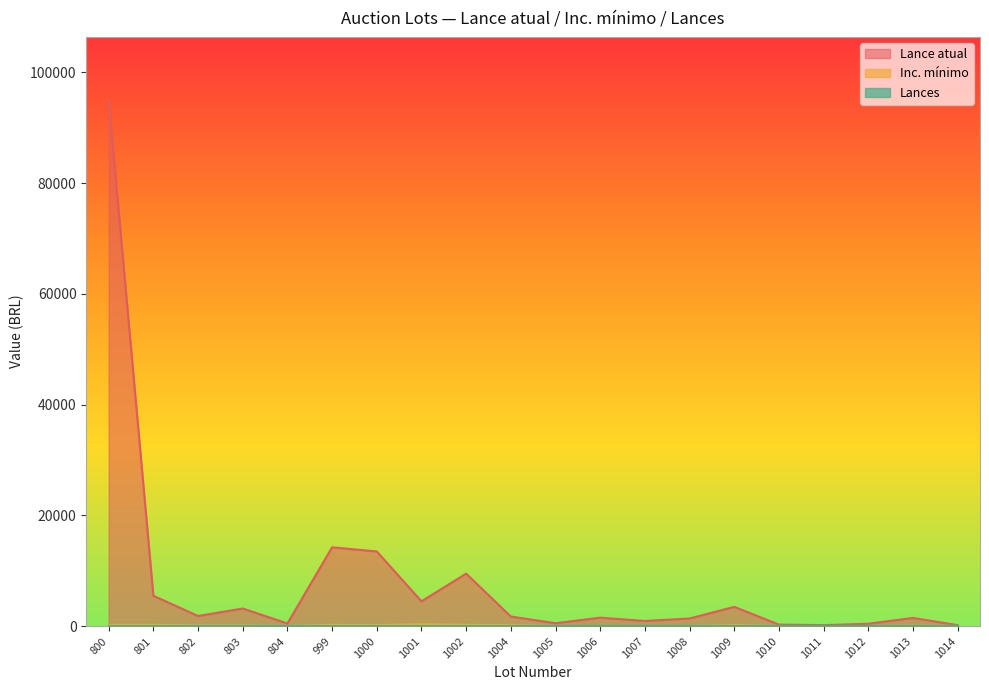

Reading left to right, what are all the values shown in this chart?

Lance atual: 800=95000	801=5500	802=1850	803=3200	804=500	999=14250	1000=13500	1001=4500	1002=9500	1004=1750	1005=550	1006=1550	1007=950	1008=1400	1009=3500	1010=300	1011=200	1012=450	1013=1500	1014=200
Inc. mínimo: 800=250	801=250	802=150	803=150	804=50	999=250	1000=200	1001=350	1002=250	1004=200	1005=50	1006=50	1007=50	1008=50	1009=200	1010=50	1011=50	1012=50	1013=100	1014=50